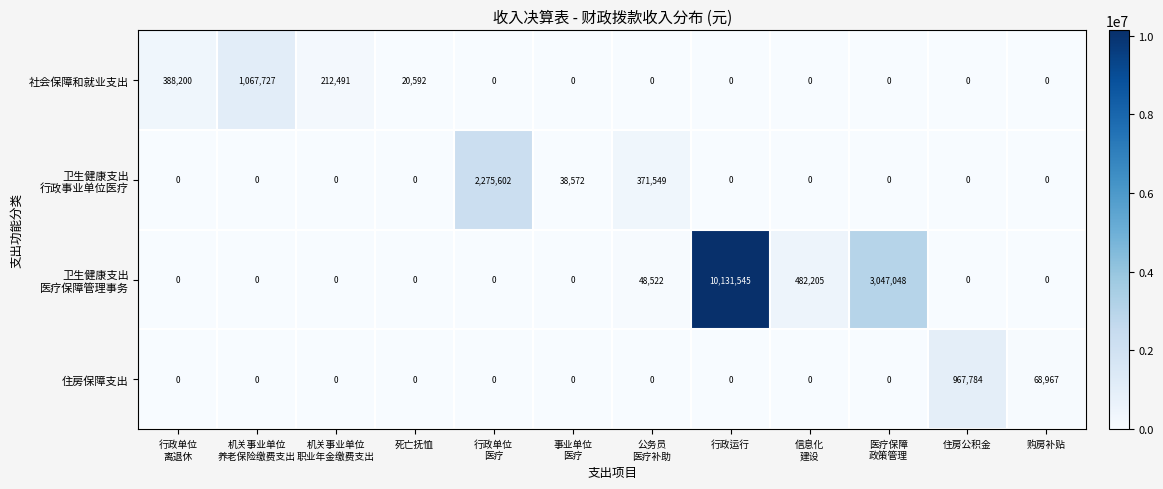

At which category is the sum across all series the highest?

行政运行